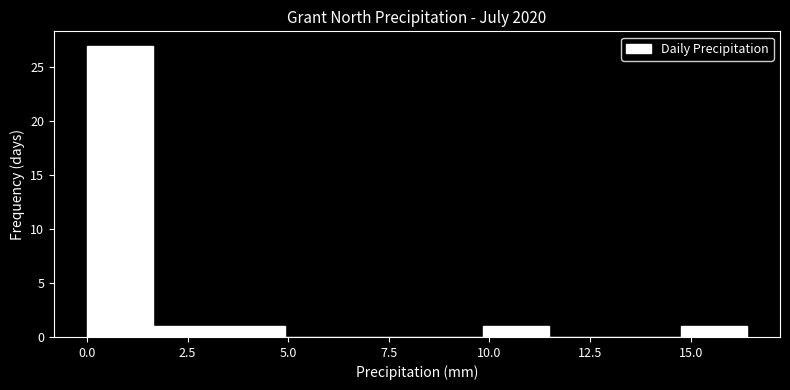

Around what value on the x-axis is the tallest bar? Give the approximate position of its centre, as read against the axis.

1.0